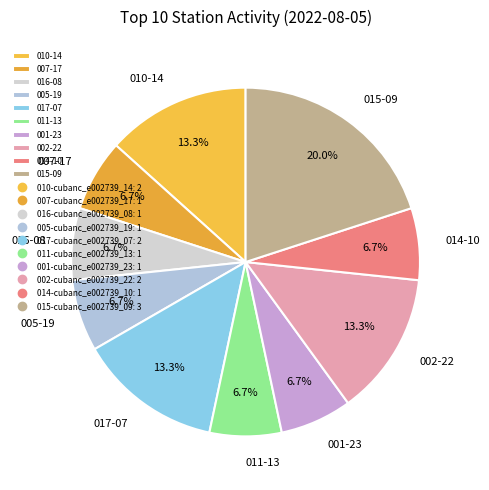

What is the largest slice in the pie chart?

015-09